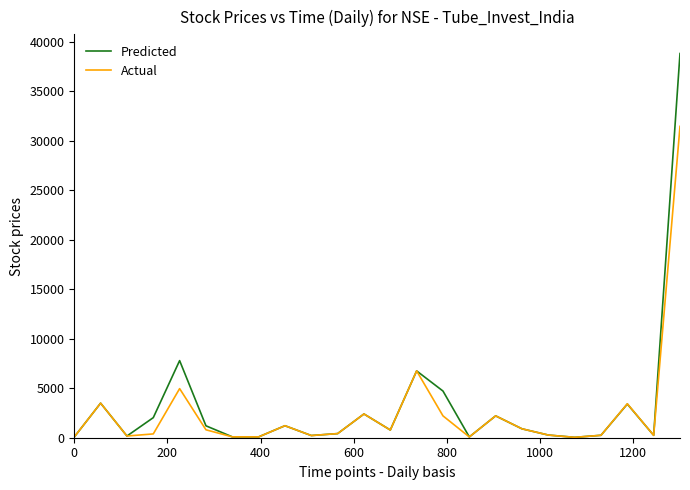

What is the lowest value of the Actual series?

39.6